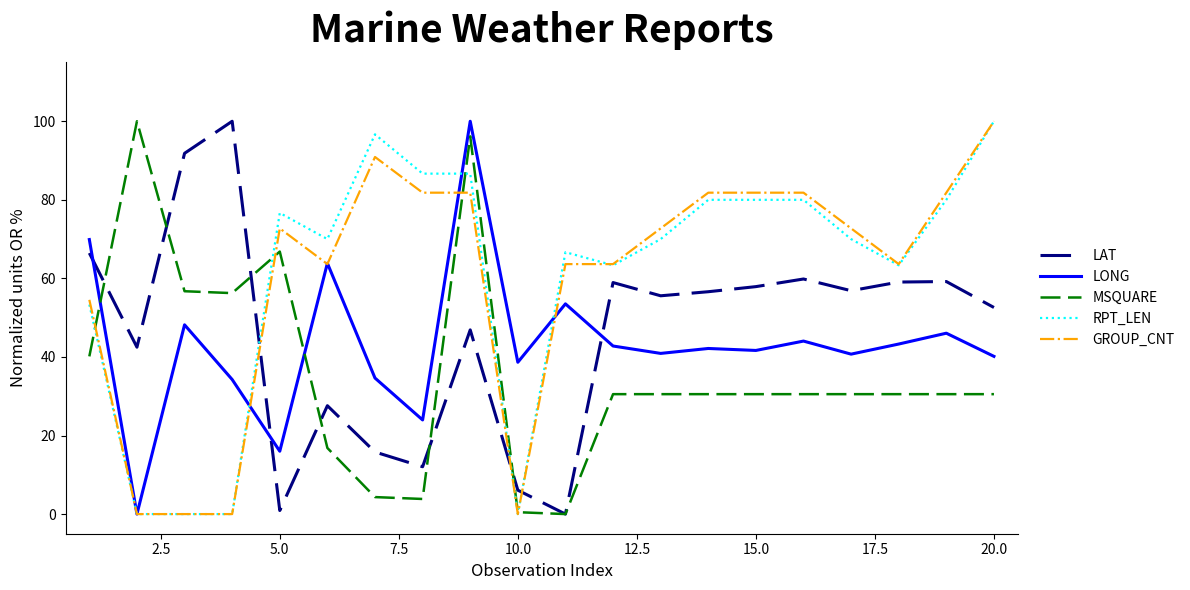

What is the highest value of the GROUP_CNT series?

100.0